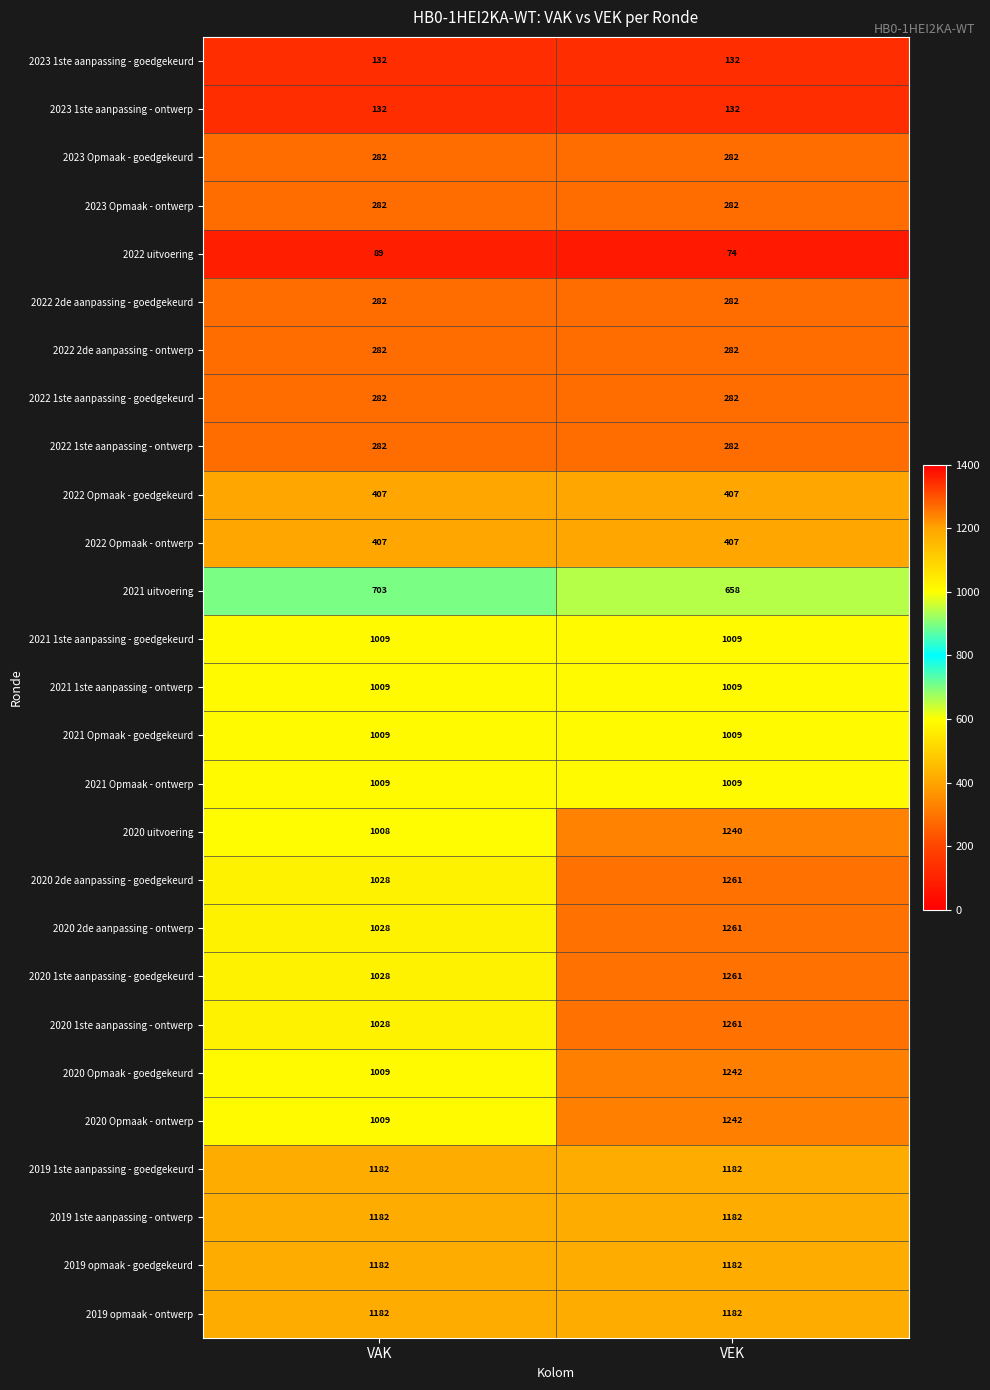

What is the greatest value displayed?

1261